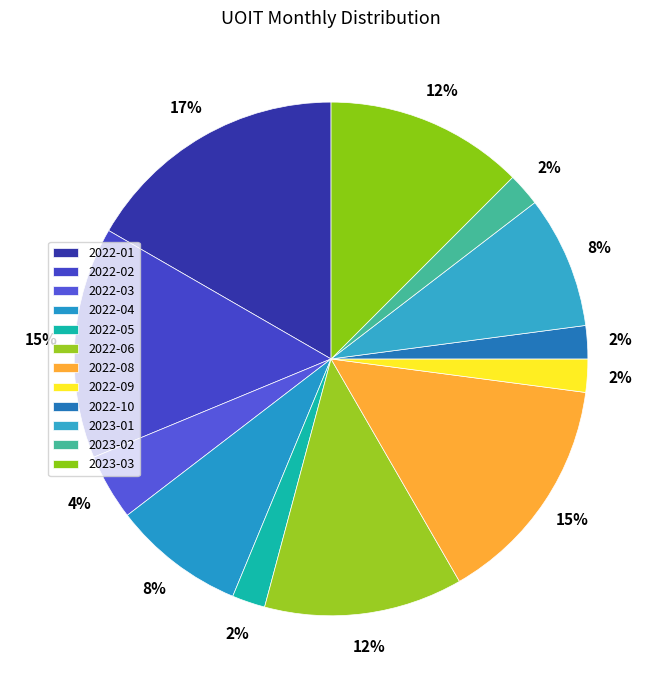

Rank the categories by value from highest to lowest.

2022-01, 2022-02, 2022-08, 2022-06, 2023-03, 2022-04, 2023-01, 2022-03, 2022-05, 2022-09, 2022-10, 2023-02